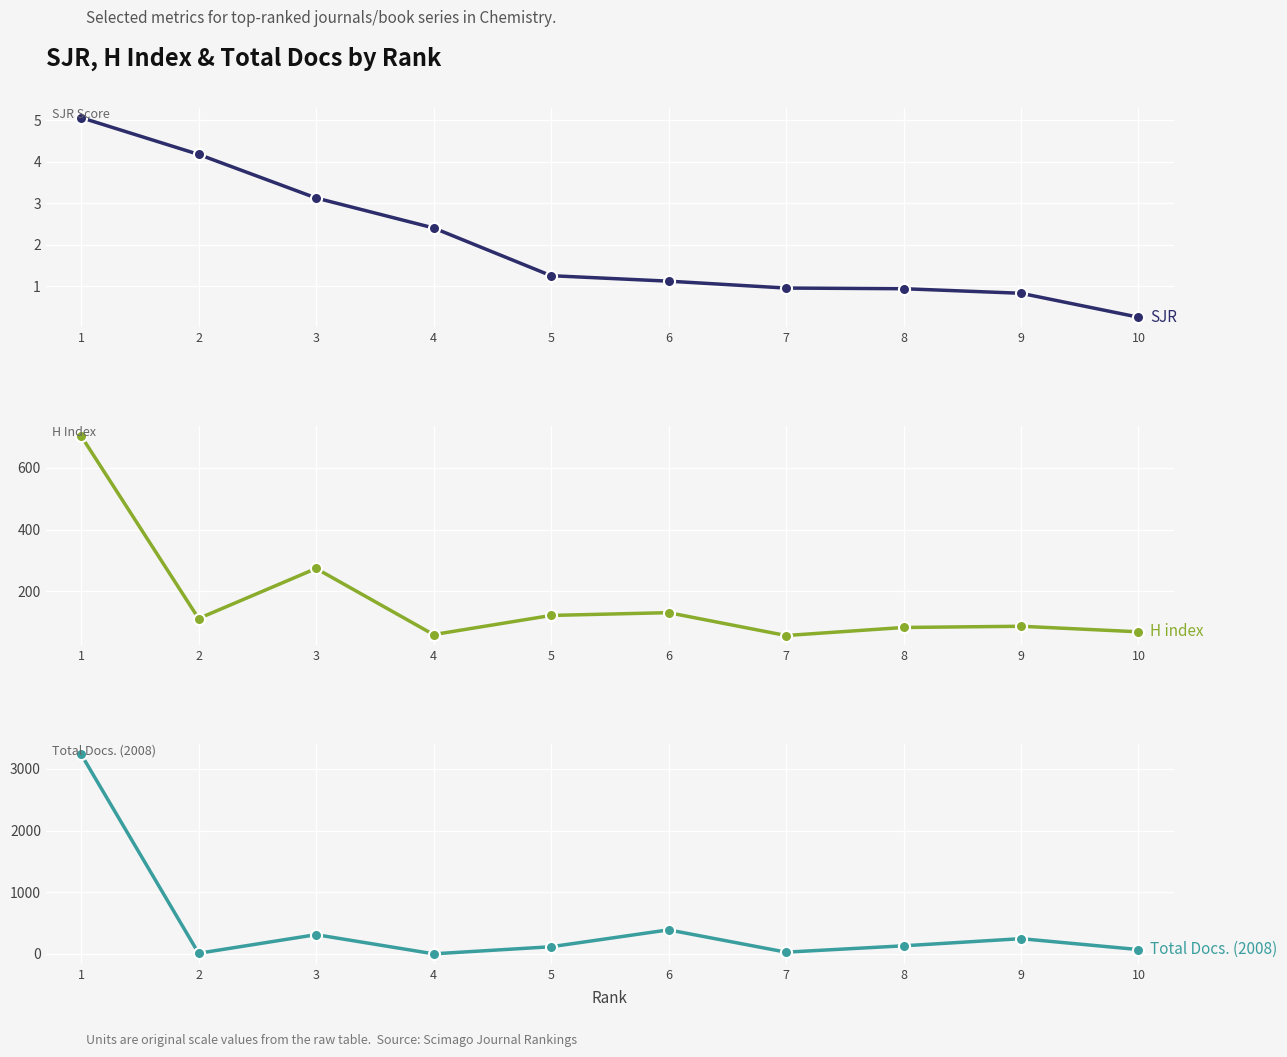

Is it true that Total Docs. (2008) equals 161.7 at 5?

False